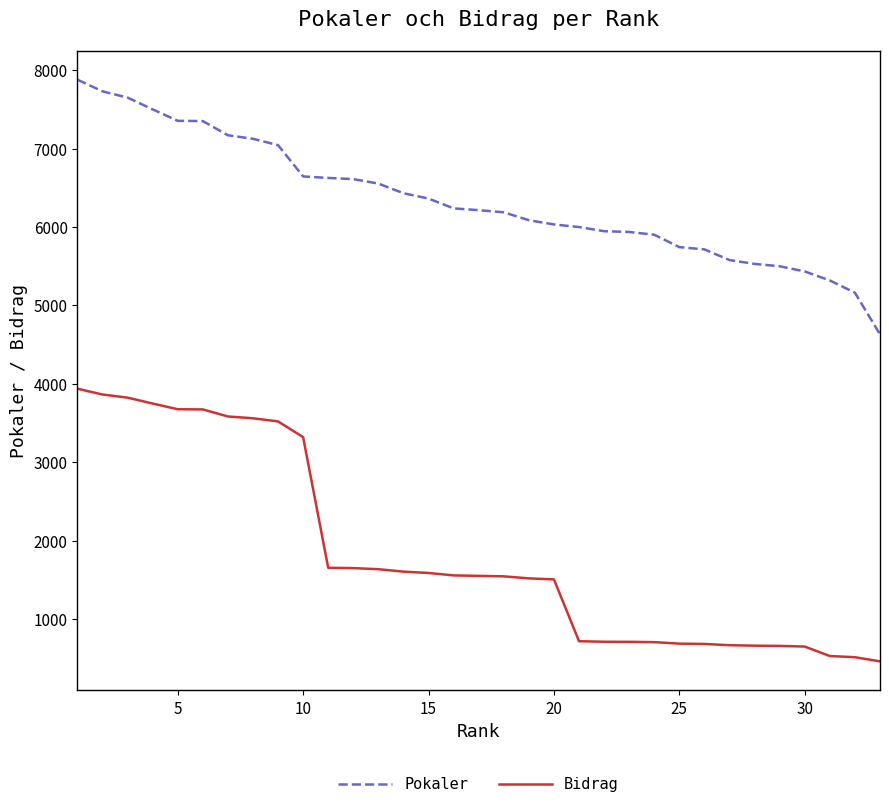

What is the maximum value shown in the chart?

7879